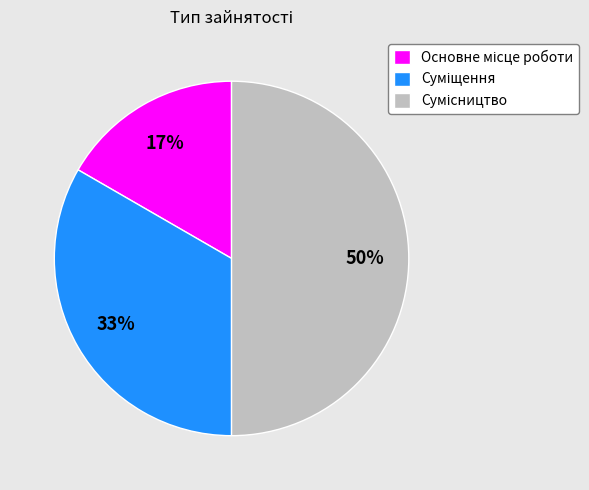

To the nearest percent, what is the average slice percentage?

33%